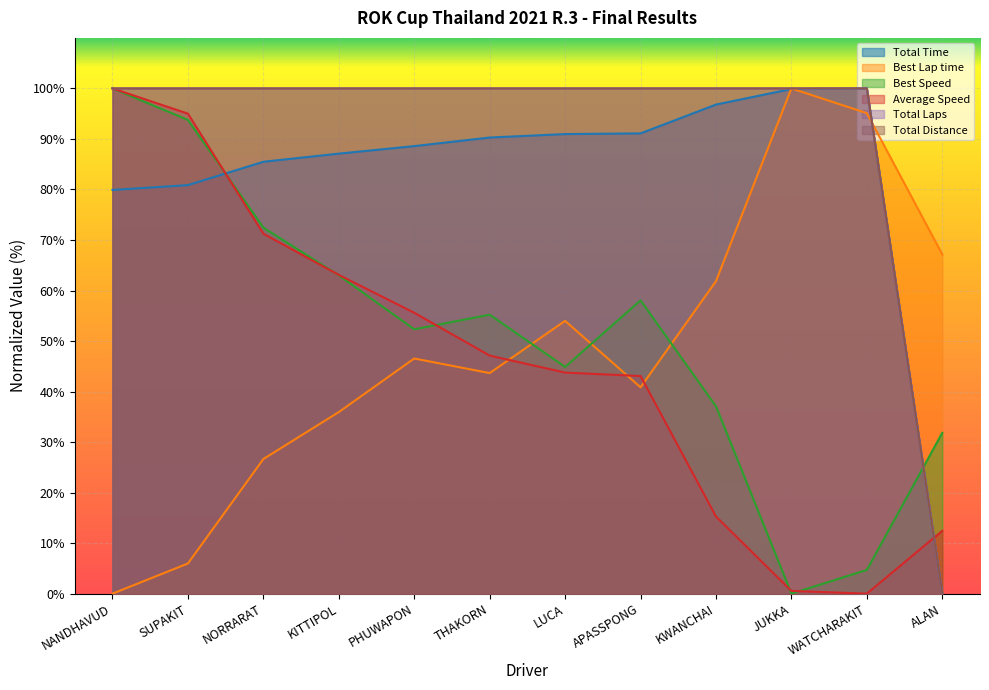

How many series are shown in this chart?

6